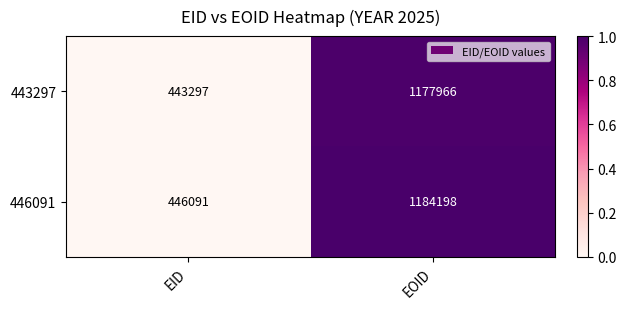

Reading right to left, list all the values displayed in this chart.

443297: 1177966	443297
446091: 1184198	446091